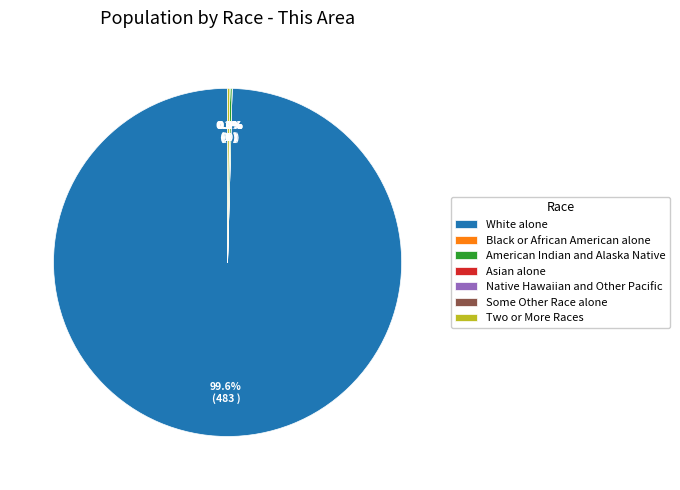

Which category has the biggest portion of the pie?

White alone